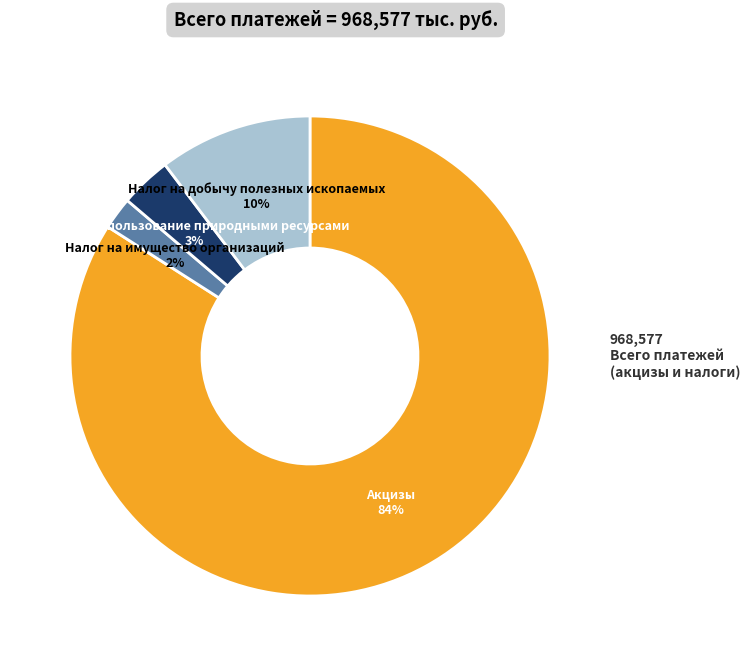

To the nearest percent, what is the average slice percentage?

25%